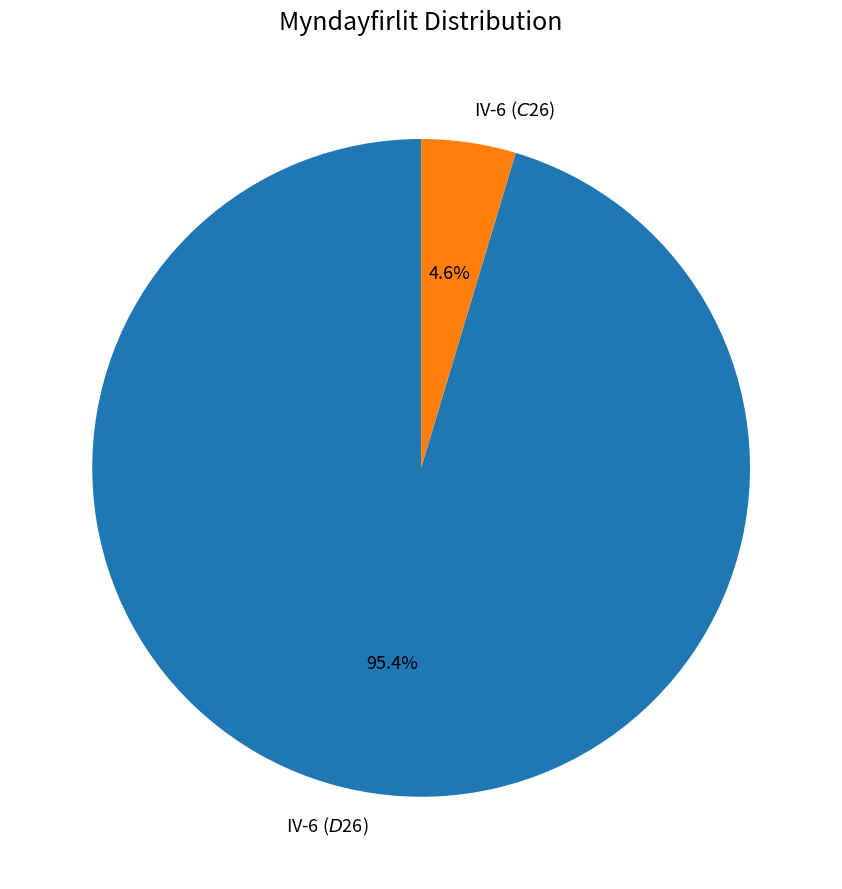

How much of the chart is everything except IV-6 ($C$26)?

95.4%